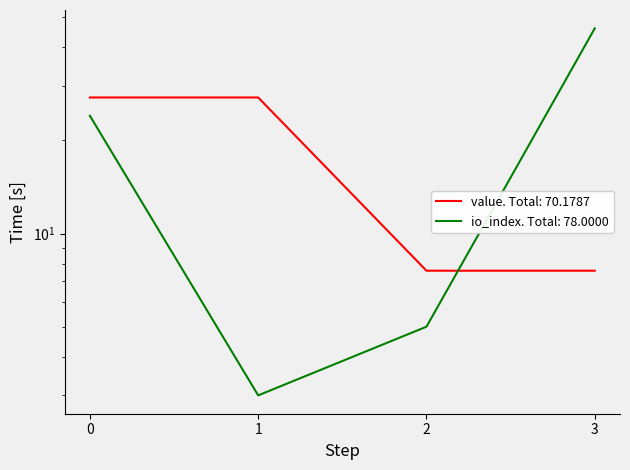

List the series in order of their overall mean, highest first.

io_index, value